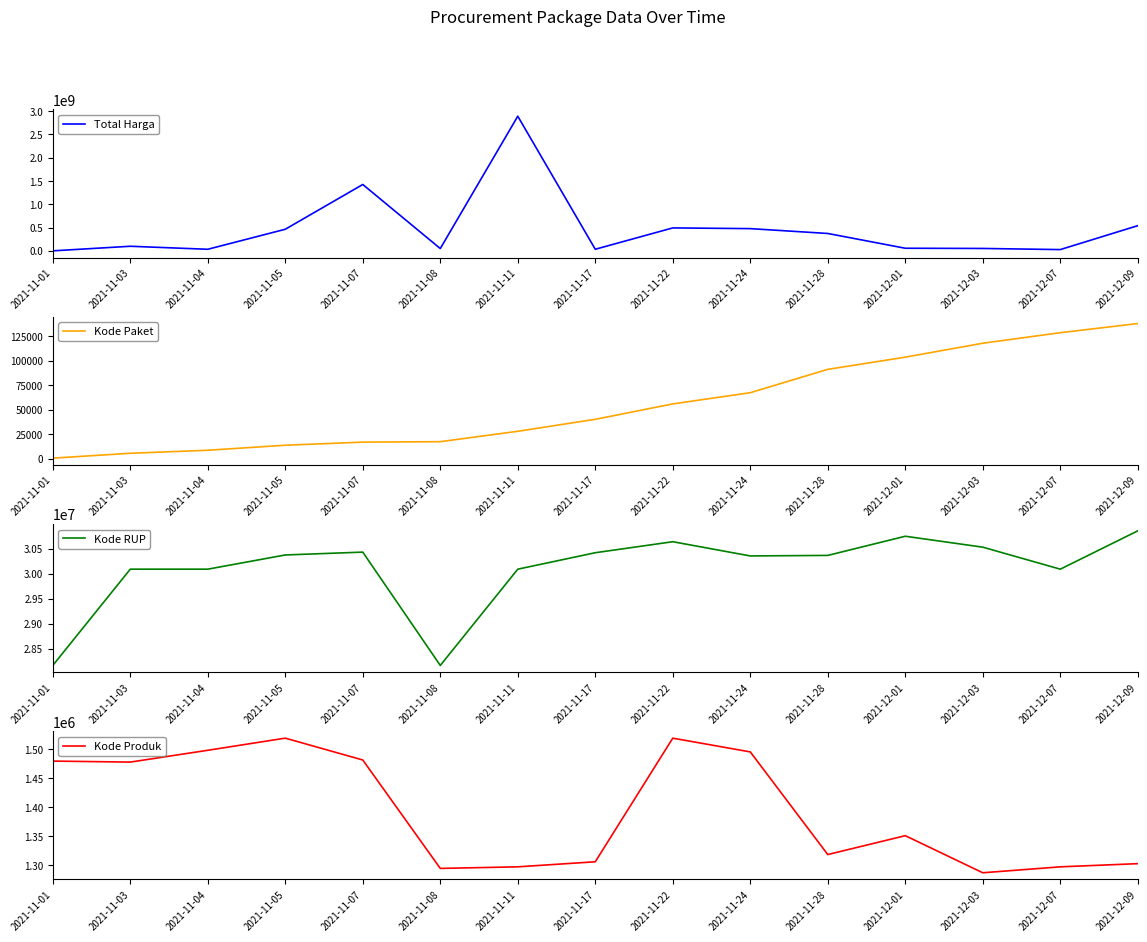

What is the label of the 14th point from the right?

2021-11-03